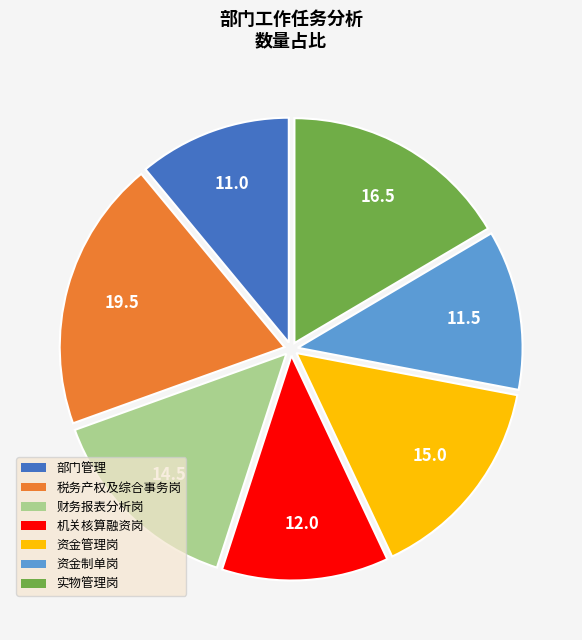

Which has a higher value, 财务报表分析岗 or 资金制单岗?

财务报表分析岗